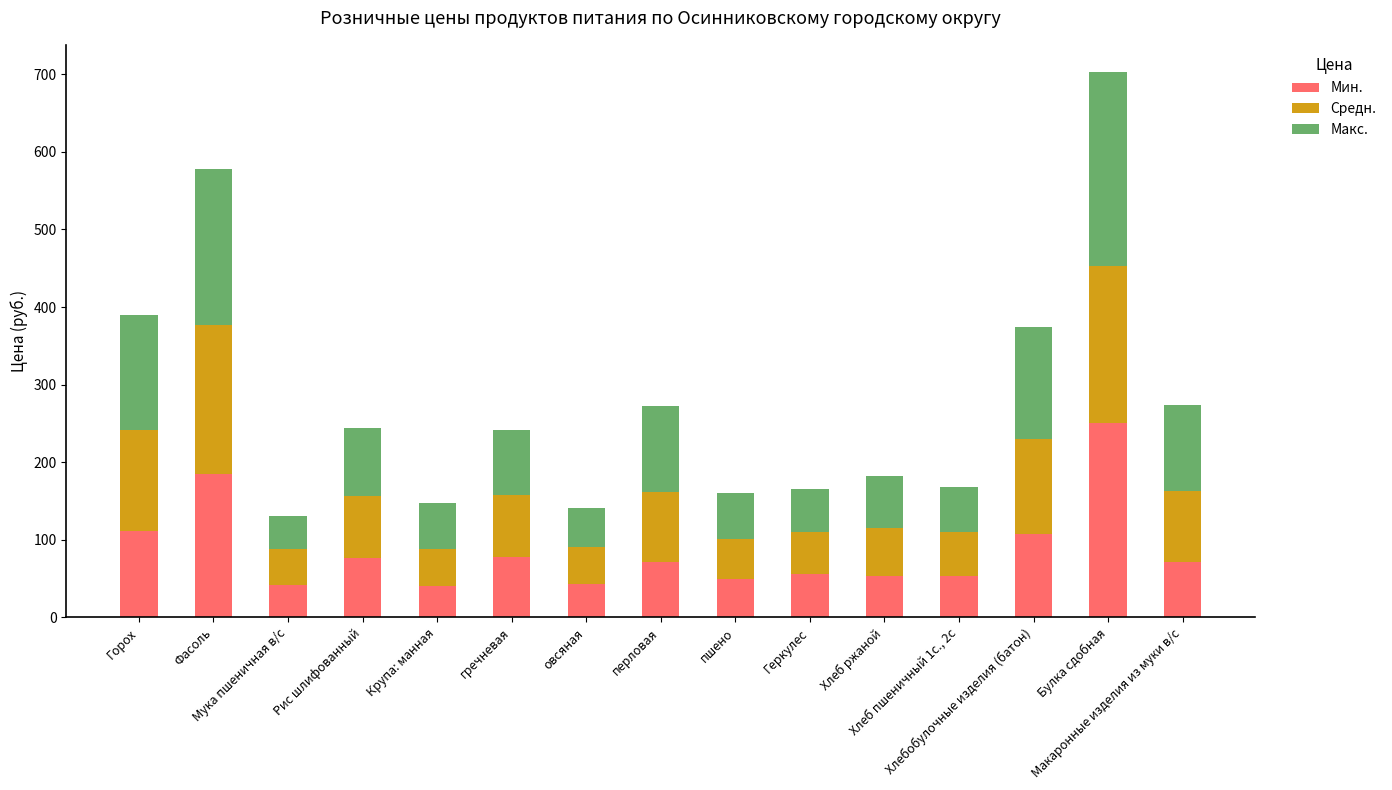

What is the minimum value for Мин.?

39.9